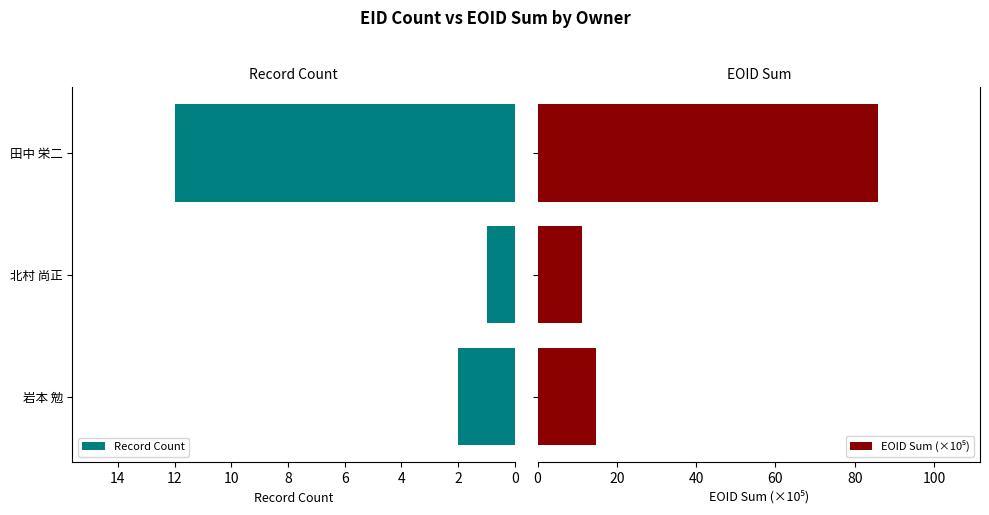

Is it true that Record Count equals 2.7 at 4?

False